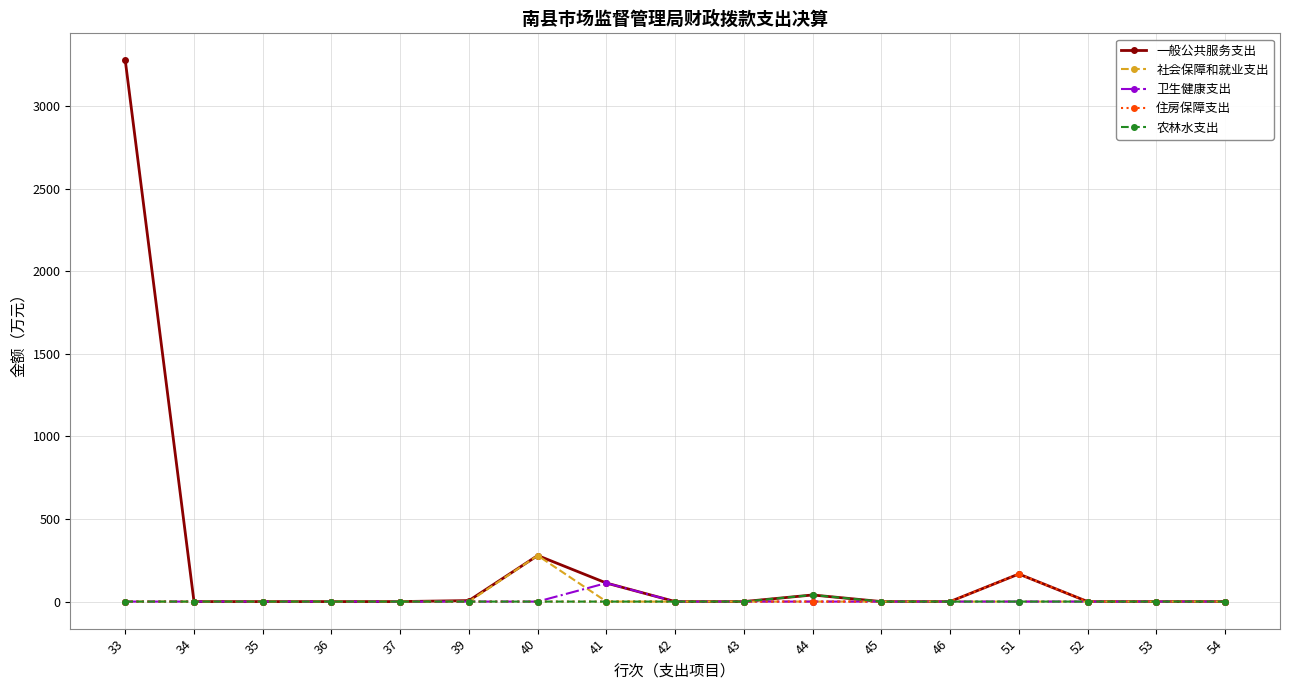

How many distinct data groups are displayed?

5